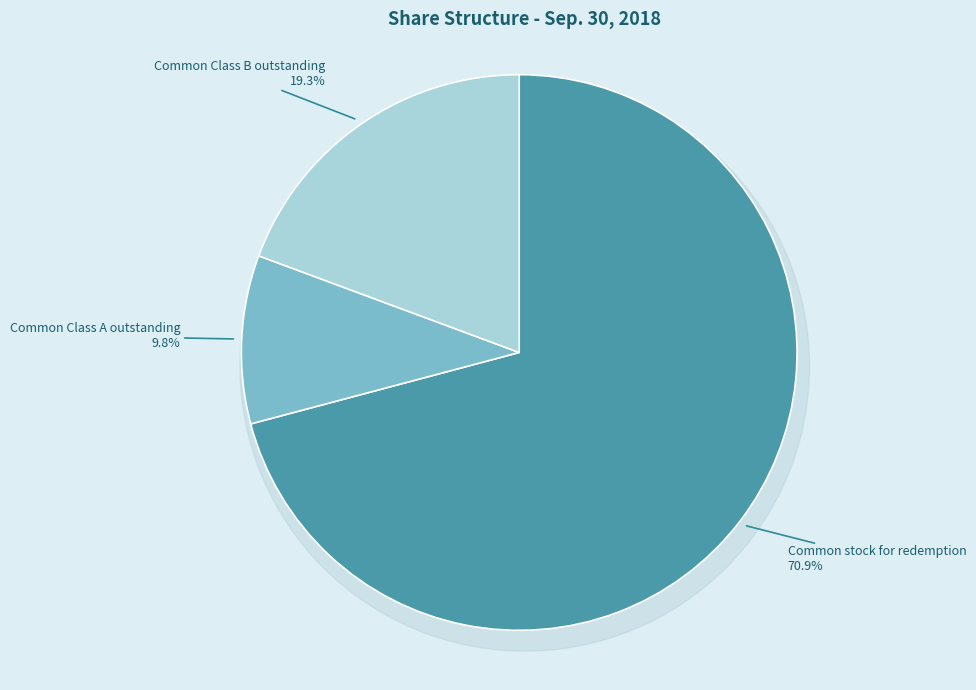

Which slice is the largest?

Common stock for redemption